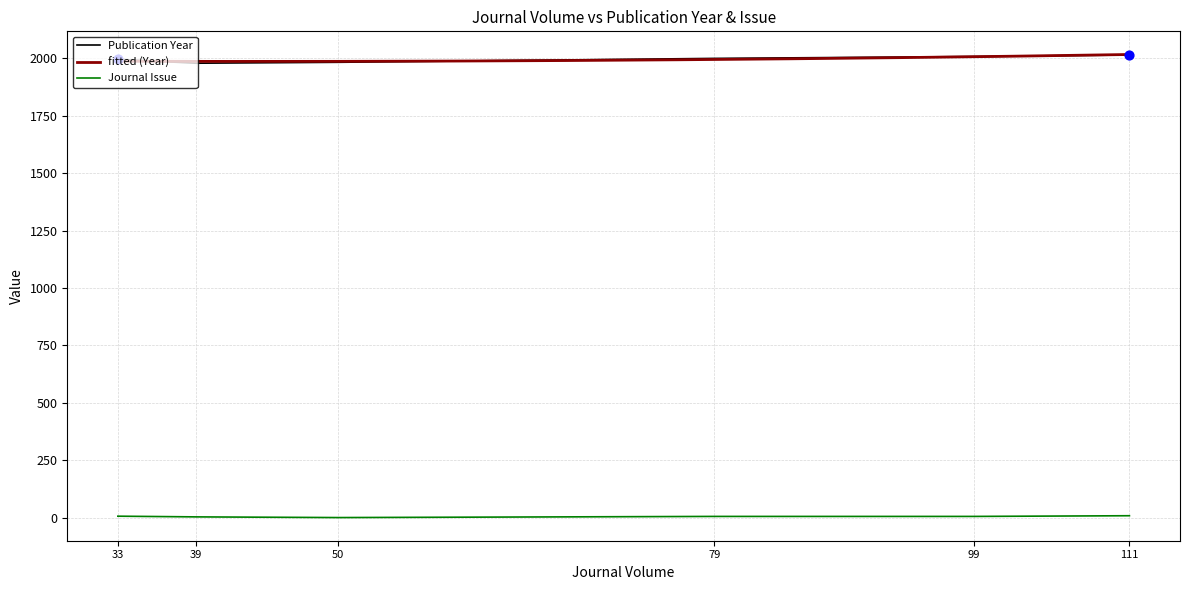

Which series reaches the minimum Y coordinate?

Journal Issue